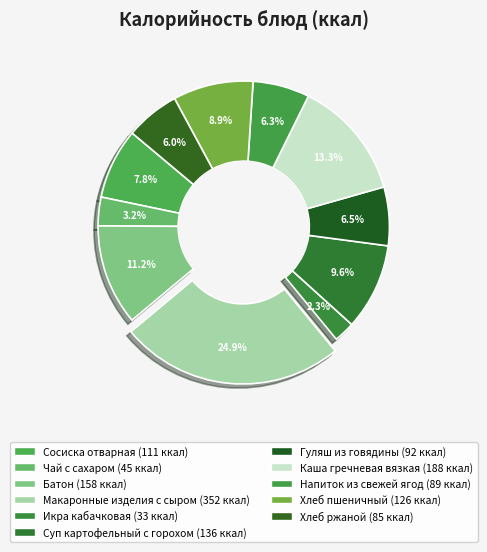

Count the number of slices in the pie.

11